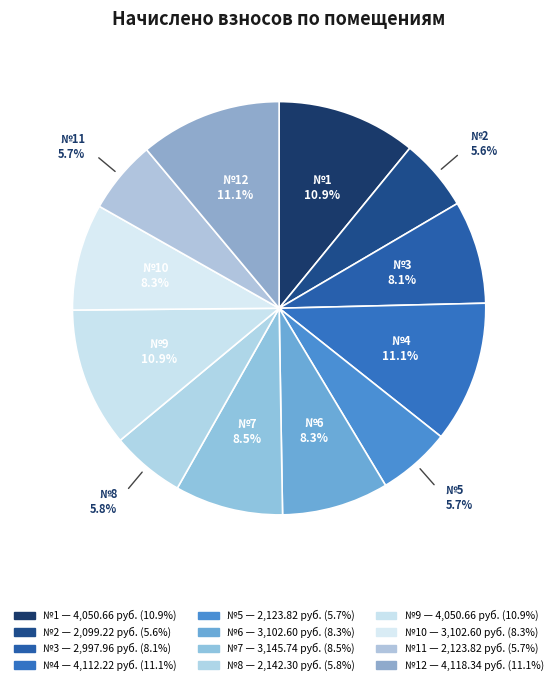

How many segments does this pie chart have?

12